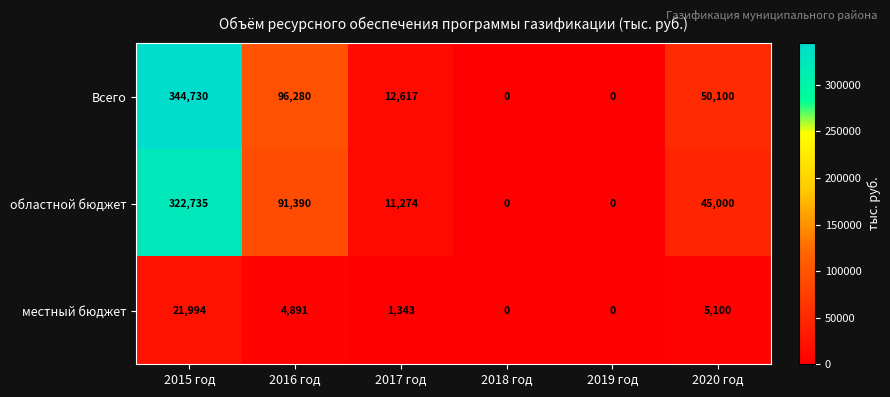

What is the total value across all series at 2015 год?

689459